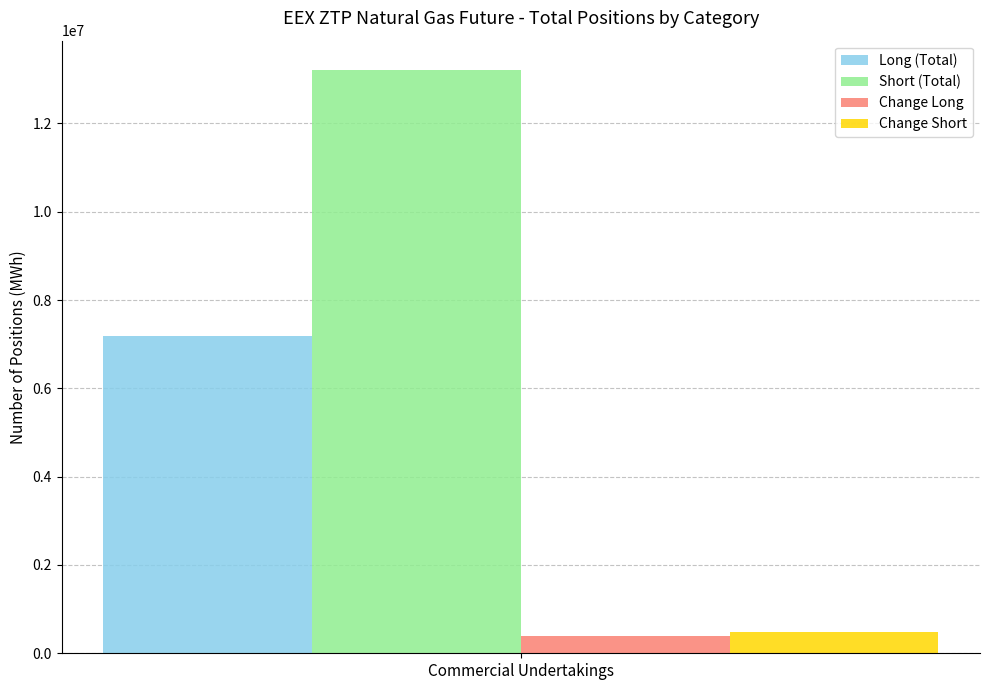

What are all the series names shown in the legend?

Long (Total), Short (Total), Change Long, Change Short